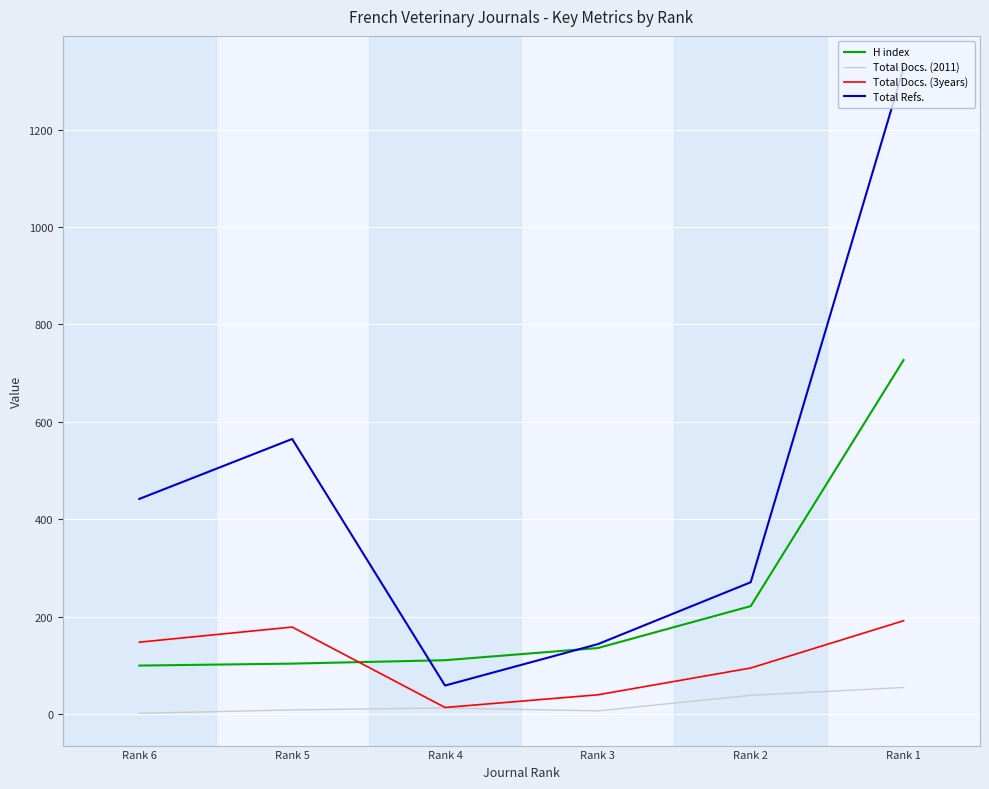

True or false: Total Docs. (3years) has a value of 192 at Rank 1.

True